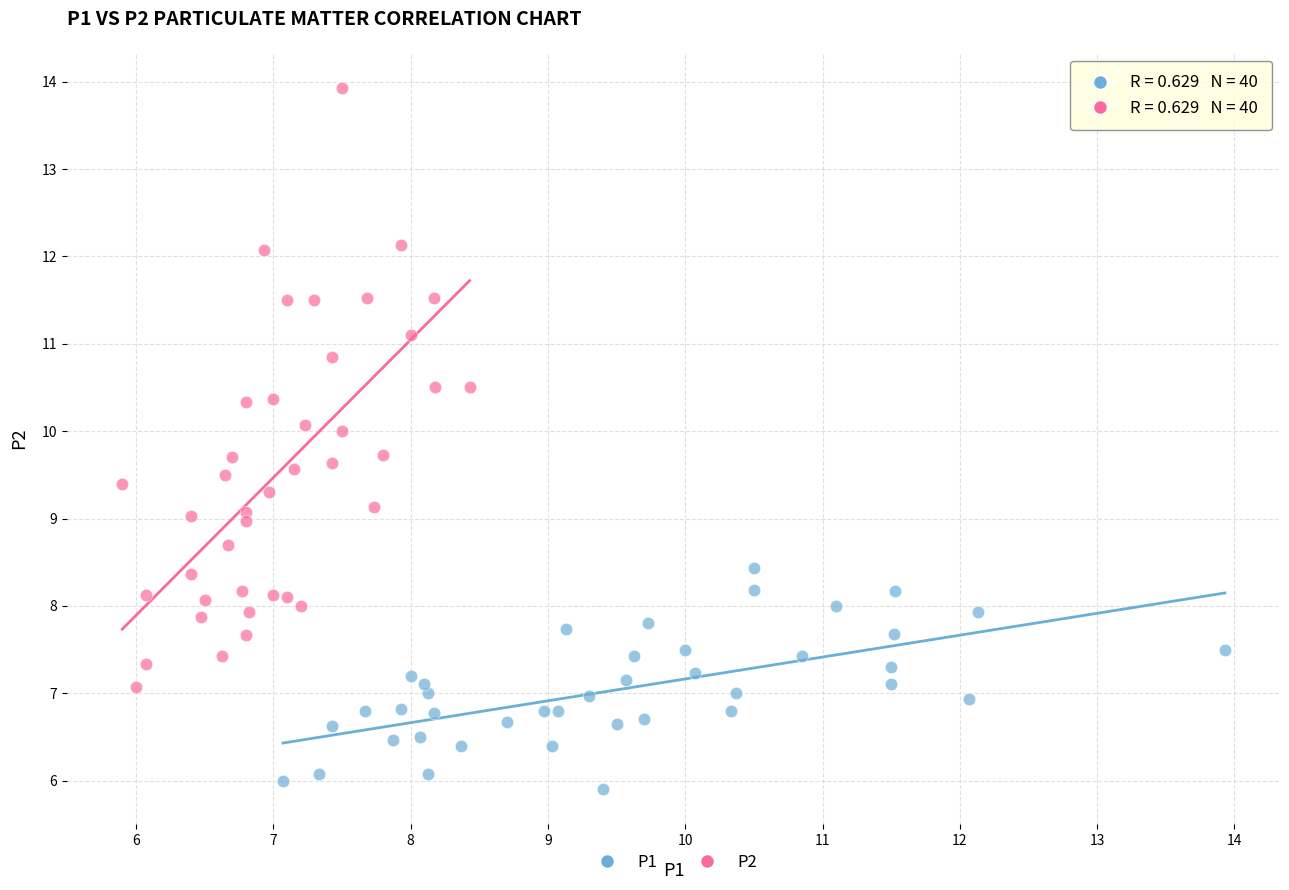

Which series has the largest Y range (max minus min)?

P2